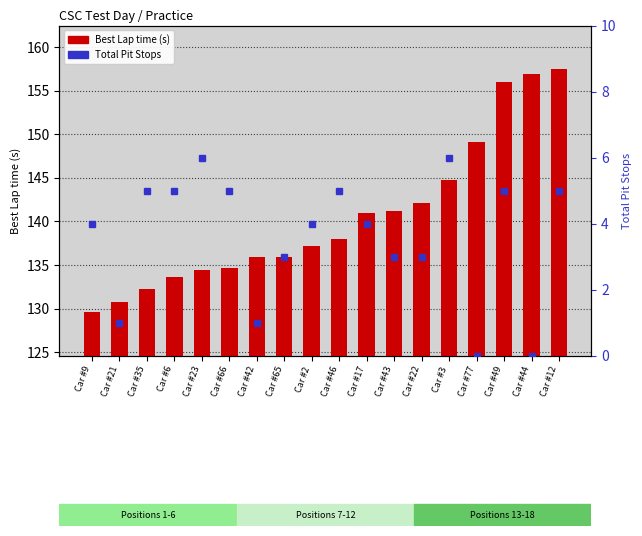

What is the minimum value shown in the chart?

129.6